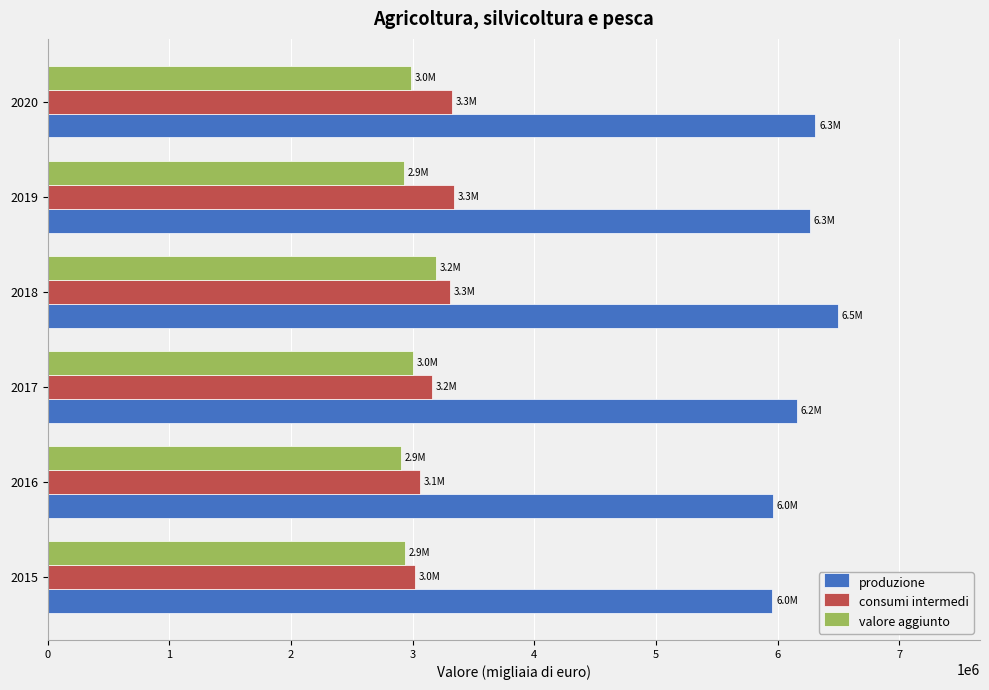

What is the spread (max minus min) of values at 2020?

3322853.6